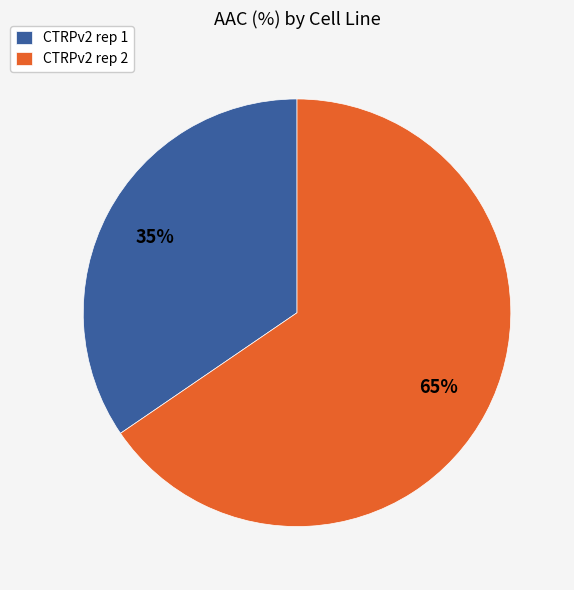

Does CTRPv2 rep 1 account for over 50% of the chart?

No